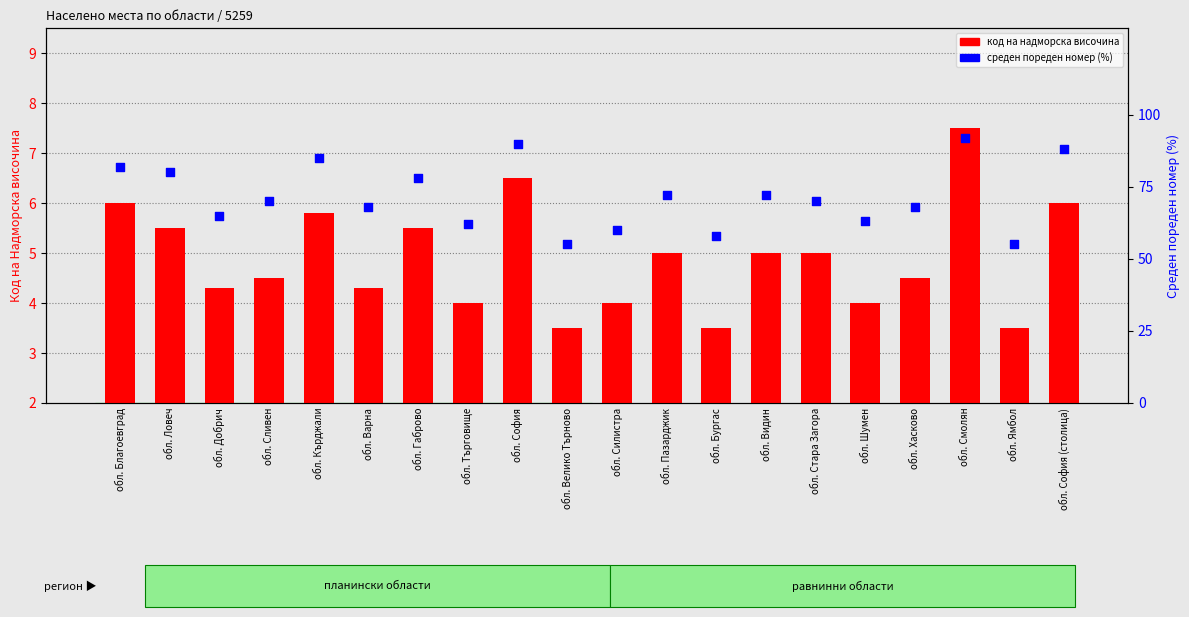

What are all the series names shown in the legend?

код на надморска височина, среден пореден номер (%)